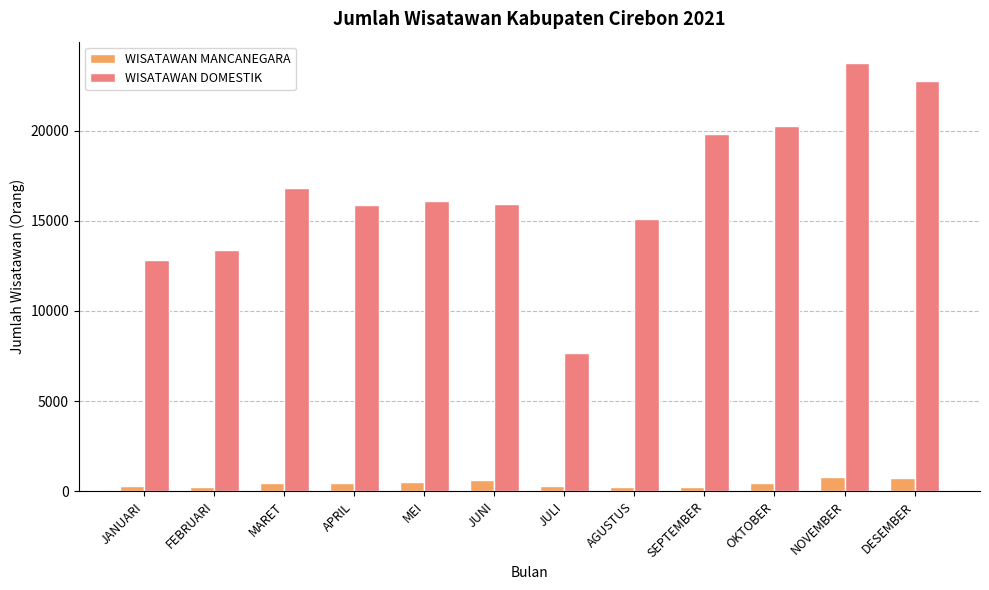

Read the WISATAWAN MANCANEGARA value at OKTOBER, to the nearest 10.

450